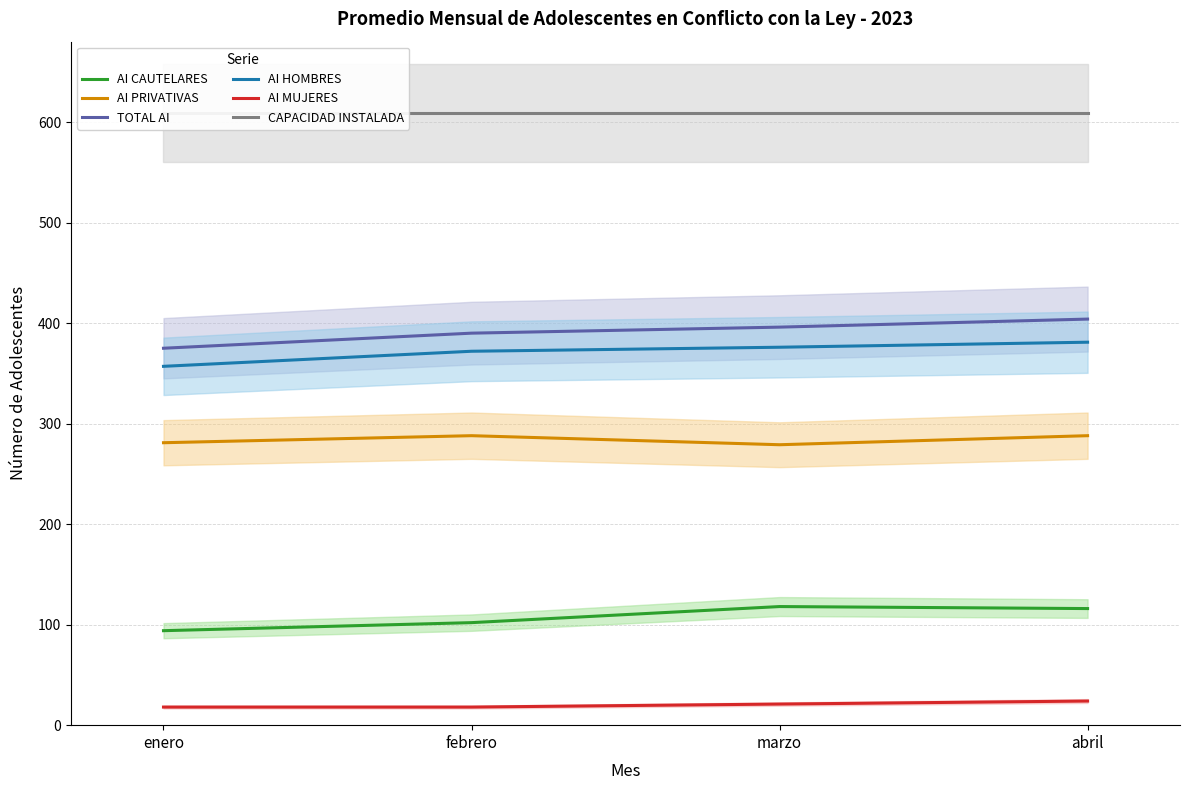

Reading left to right, transcribe all the data shown in this chart.

AI CAUTELARES: 94	102	118	116
AI PRIVATIVAS: 281	288	279	288
TOTAL AI: 375	390	396	404
AI HOMBRES: 357	372	376	381
AI MUJERES: 18	18	21	24
CAPACIDAD INSTALADA: 609	609	609	609